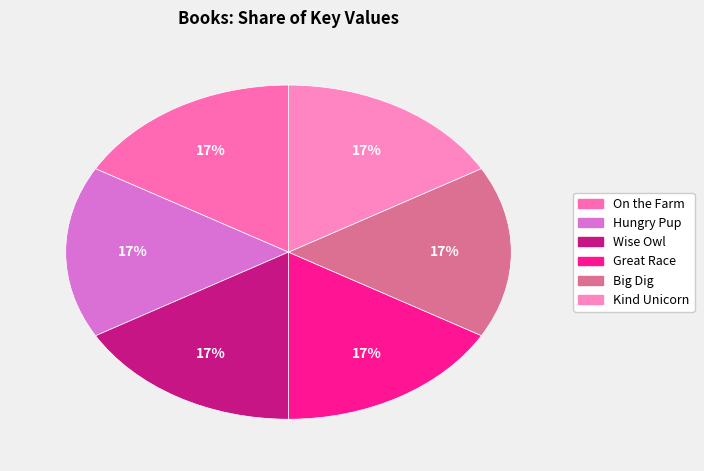

How many slices are in this pie chart?

6